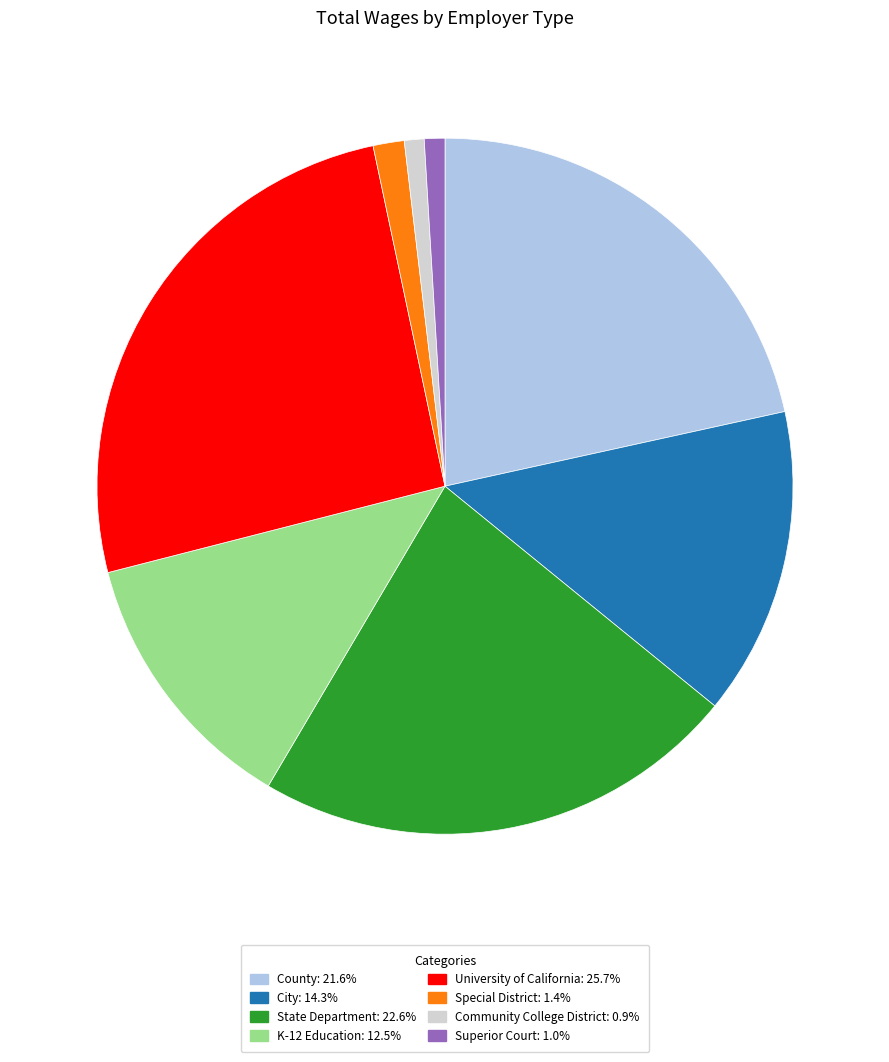

Does City represent more than half of the total?

No